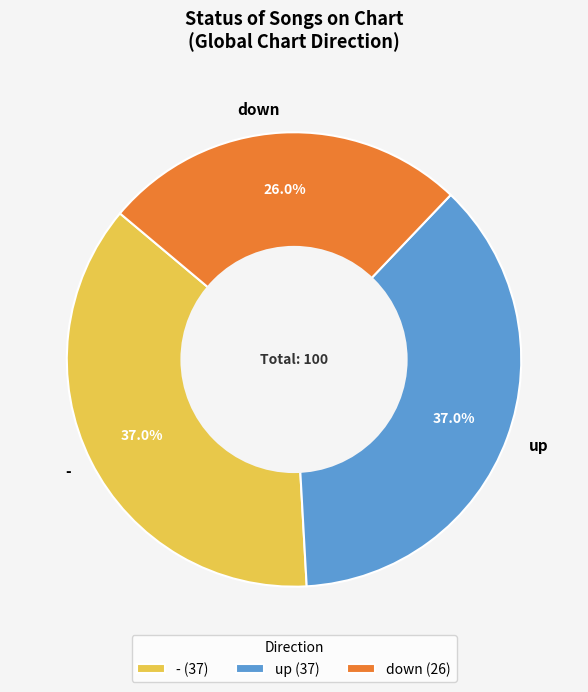

To the nearest percent, what is the combined percentage of up and down?

63%